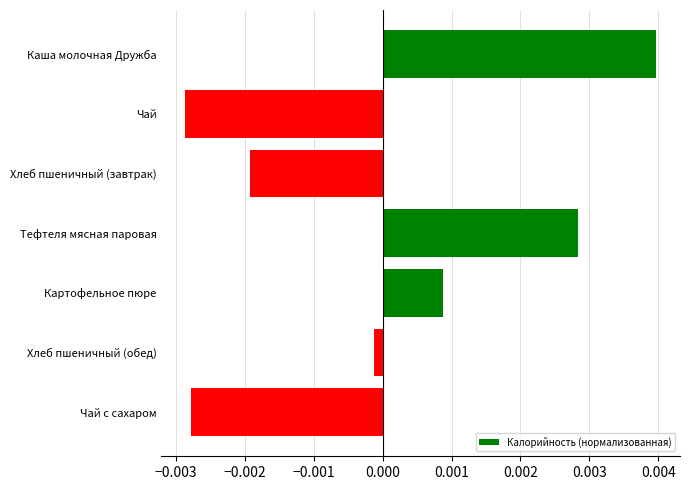

What is the label of the 7th bar from the top?

Чай с сахаром